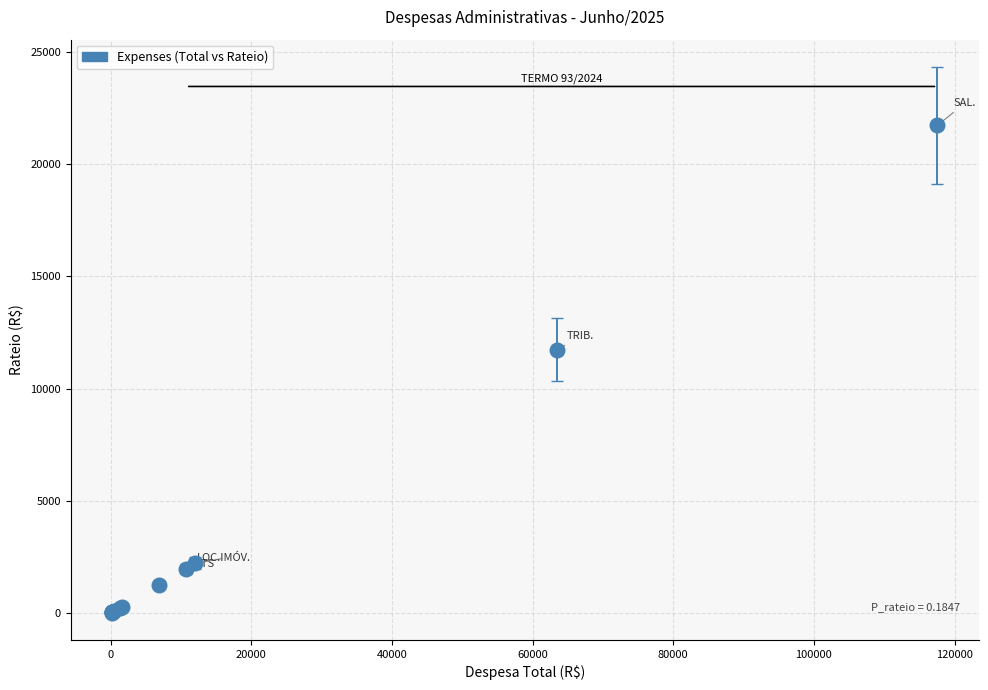

What Y value in the scatter plot is closest to 10872?

11732.8